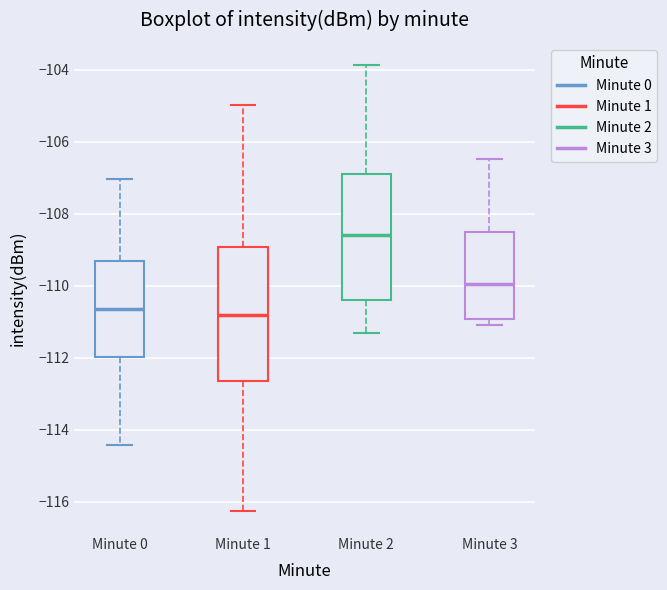

Comparing the boxes themselves (not the whiskers), which one is the tallest?

Minute 1